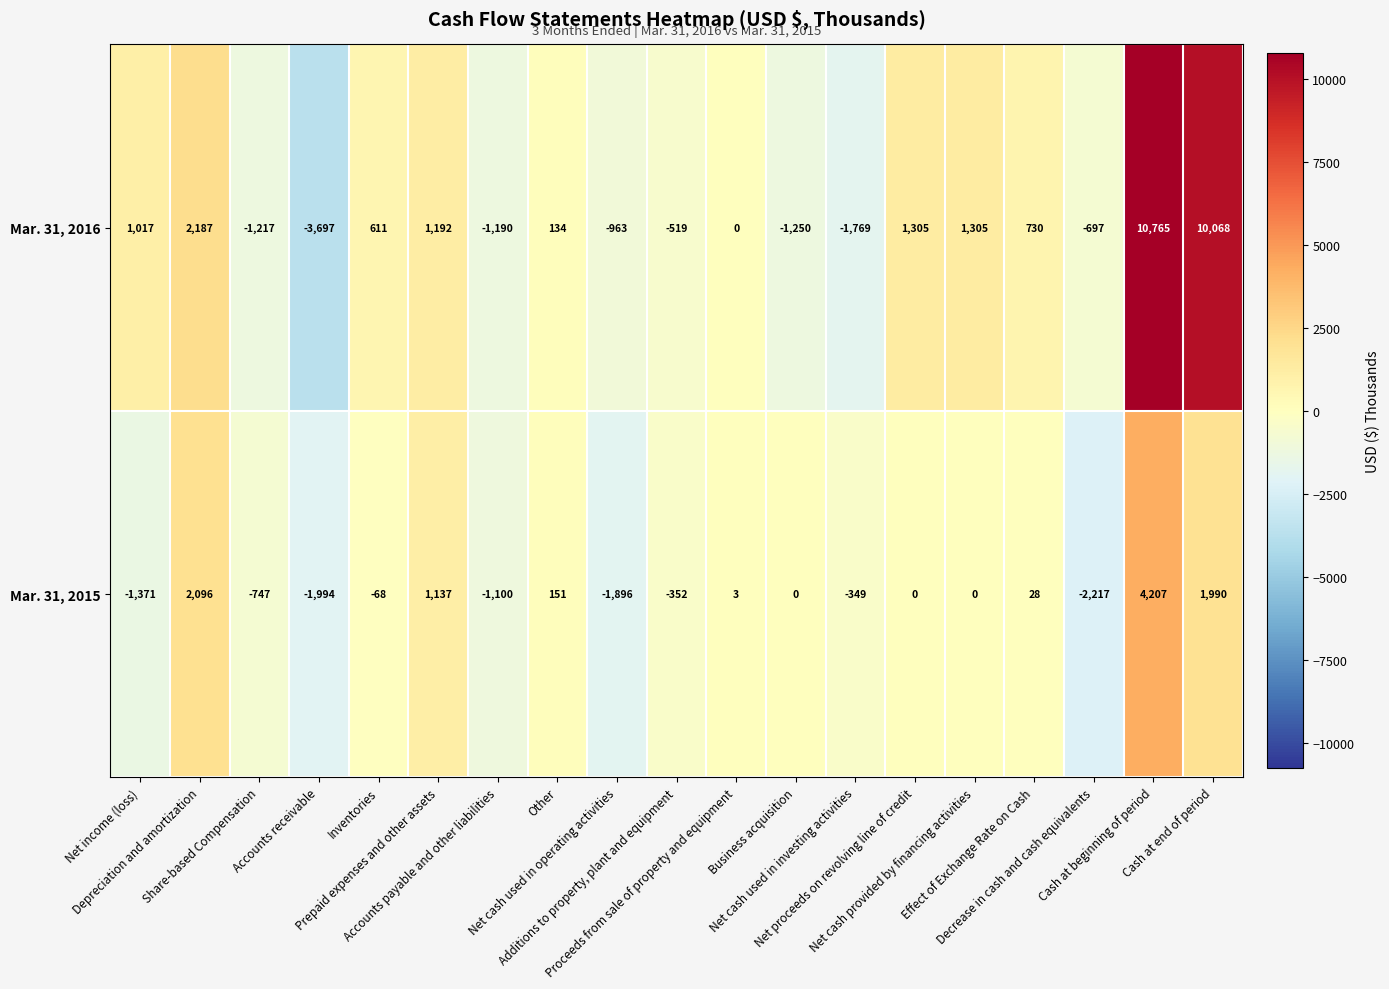

Rank the series by their maximum value, from lowest to highest.

Mar. 31, 2015, Mar. 31, 2016